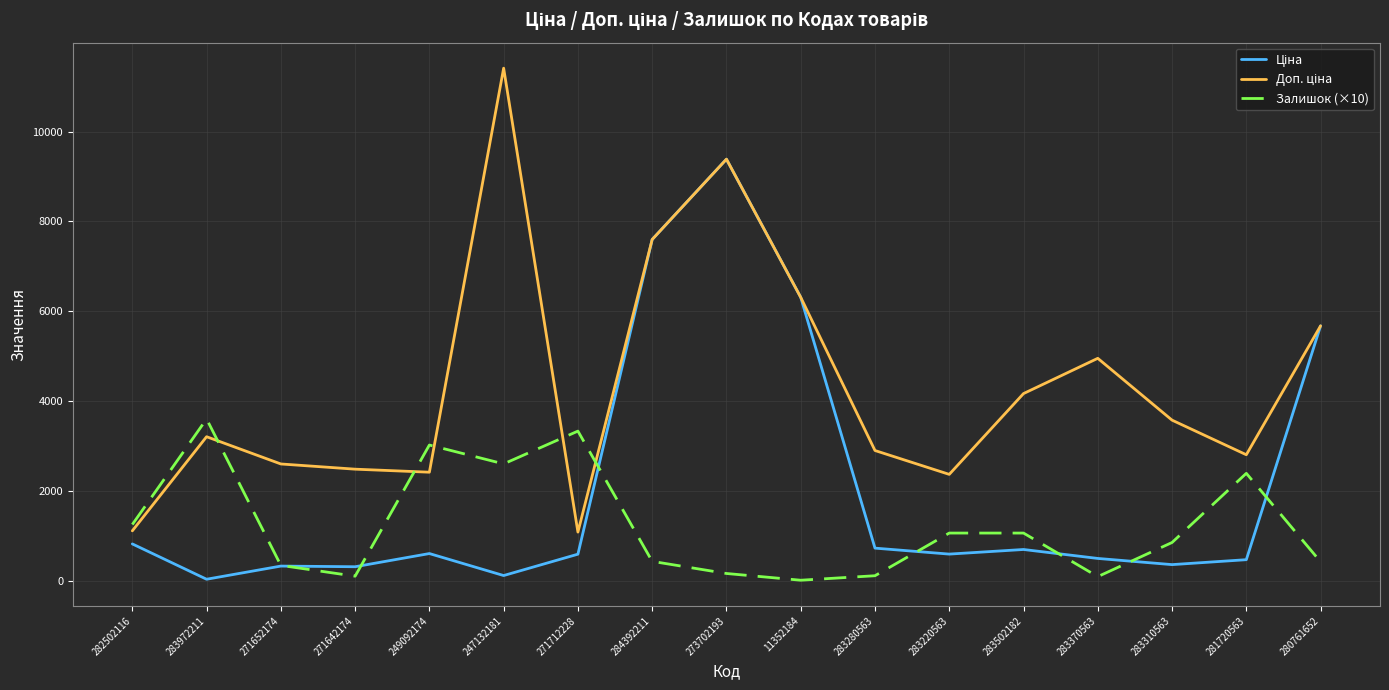

The Залишок (×10) series shows 1343.5 at 271712228. True or false?

False